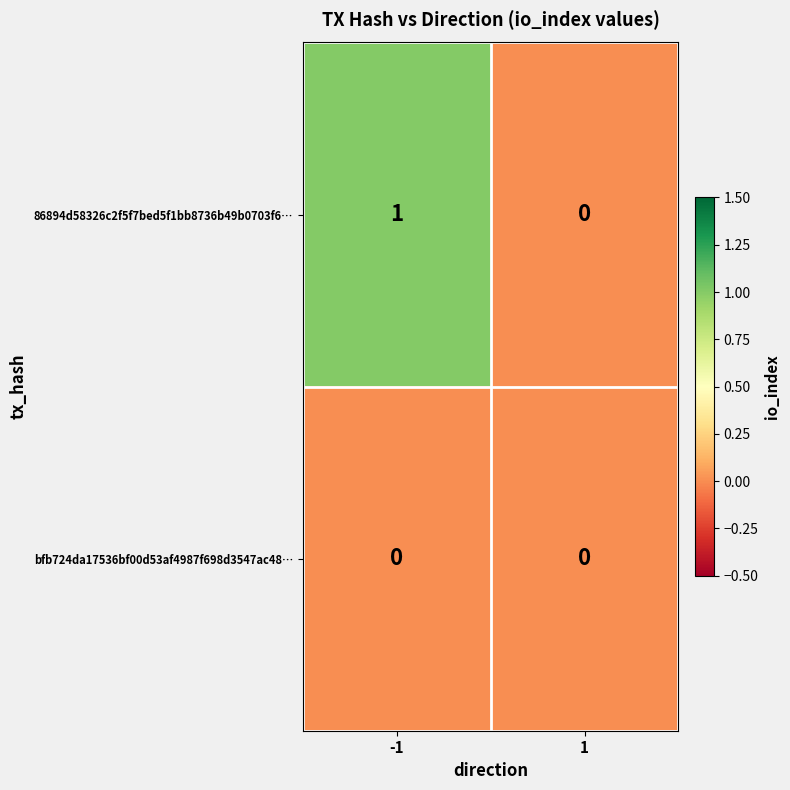

At which category is the sum across all series the highest?

-1